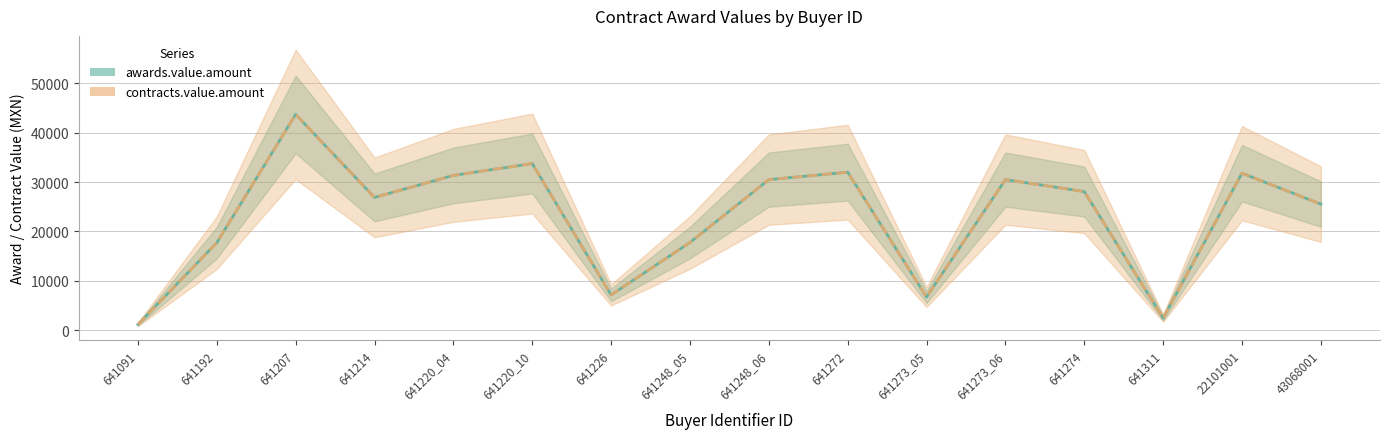

Between 641248_05 and 22101001, which series saw the biggest shift?

awards.value.amount